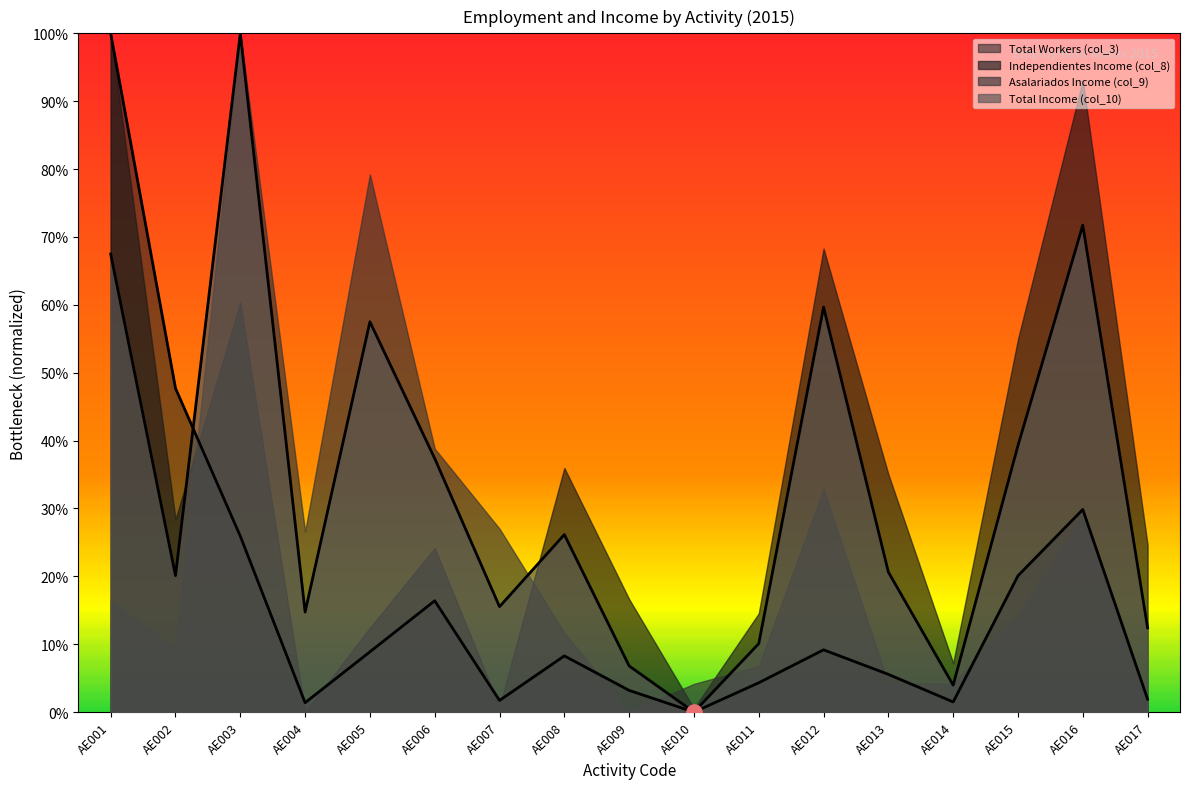

Is the value of Total (col_3) at AE017 greater than the value of Total Ingresos (col_10) at AE017?

No